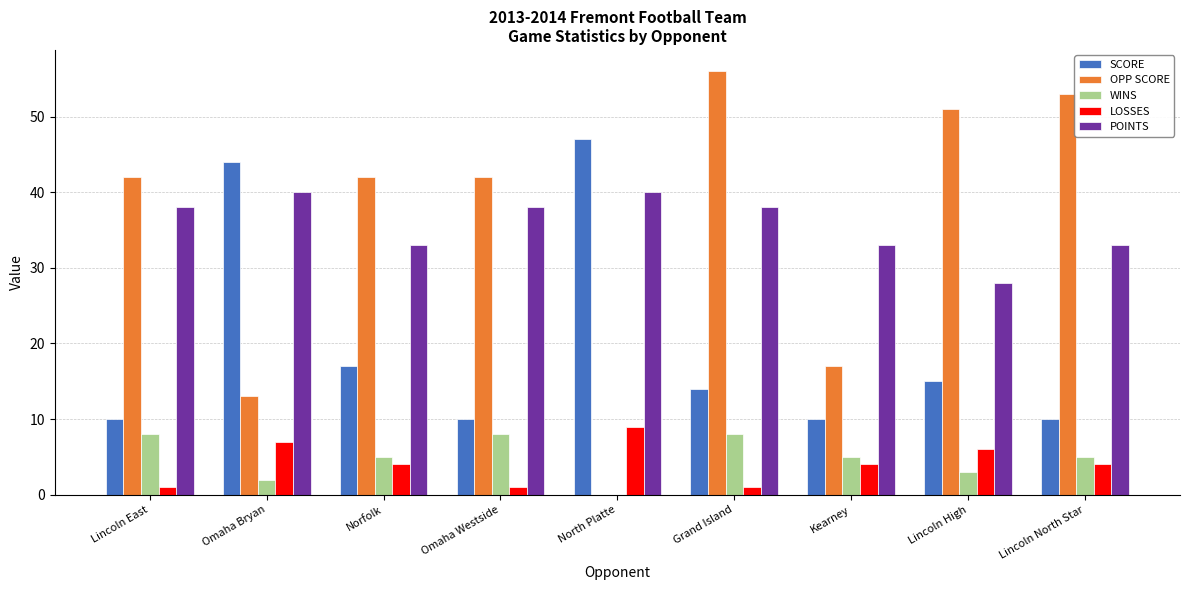

At which category does the chart reach its peak across all series?

Grand Island